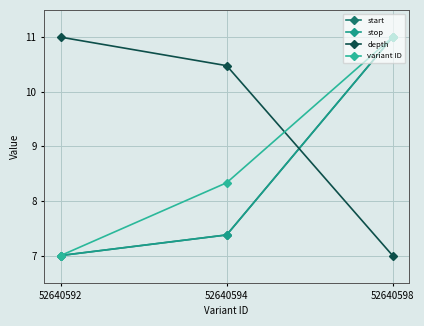

Does the chart have visible grid lines?

Yes